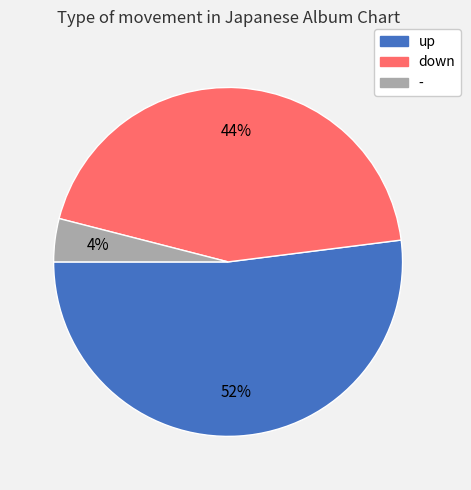

What is the largest slice in the pie chart?

up